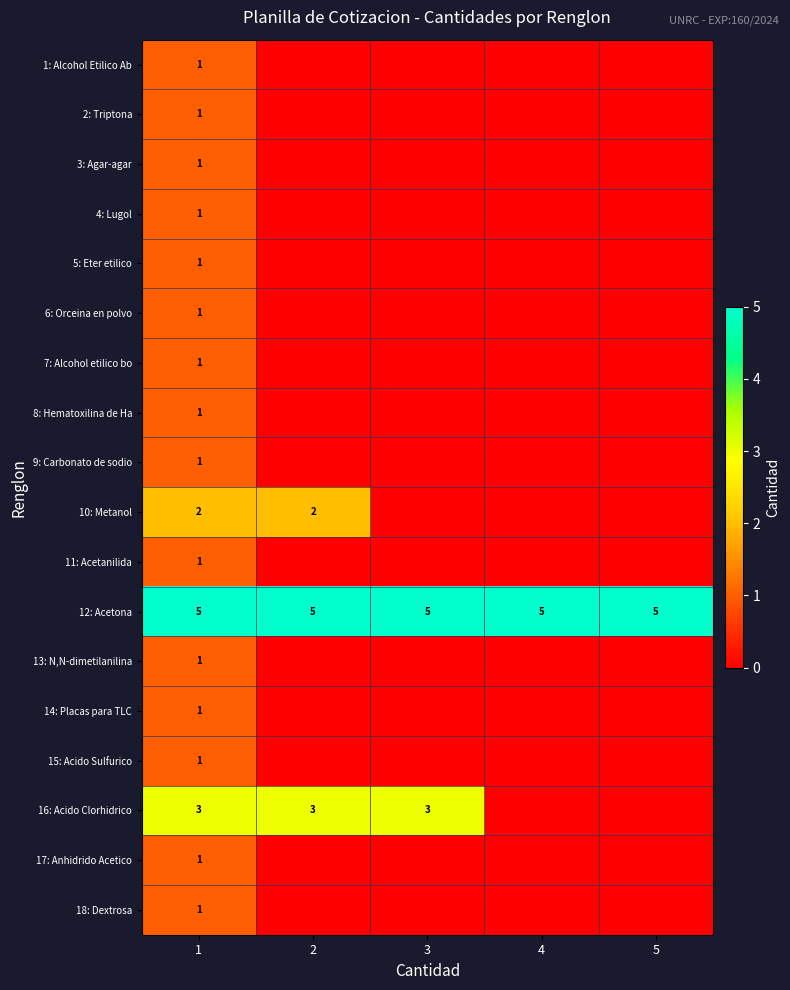

What is the total value across all series at 1?

25